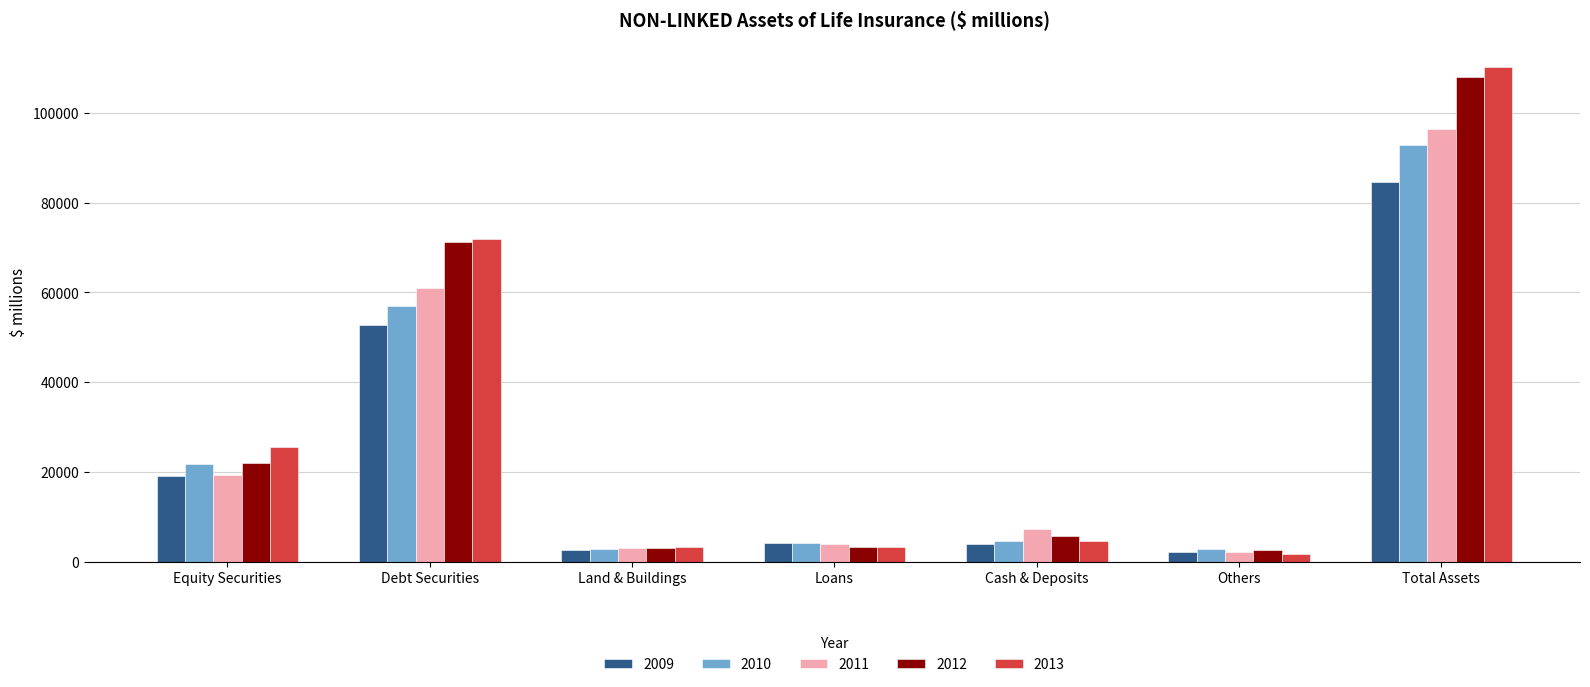

Between Loans and Total Assets, which series saw the biggest shift?

2013